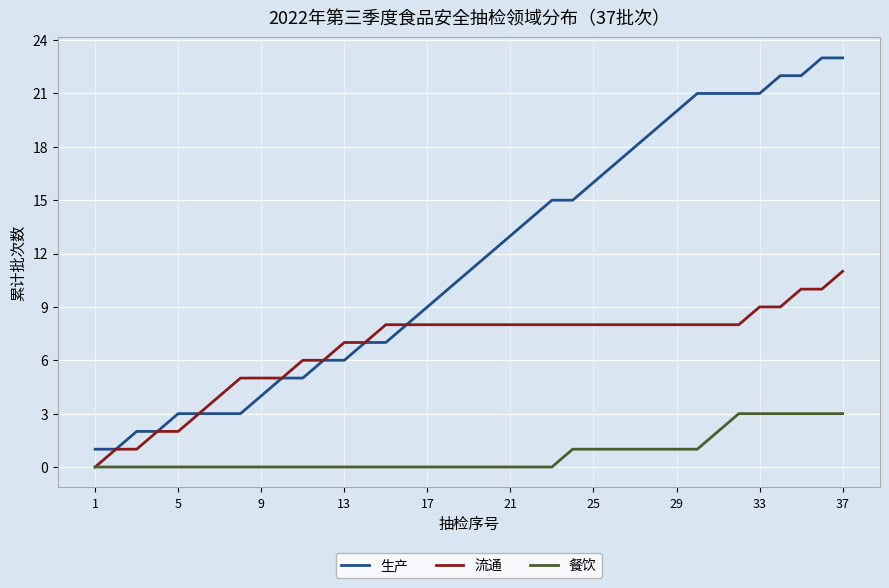

Which series has the largest range (max minus min)?

生产